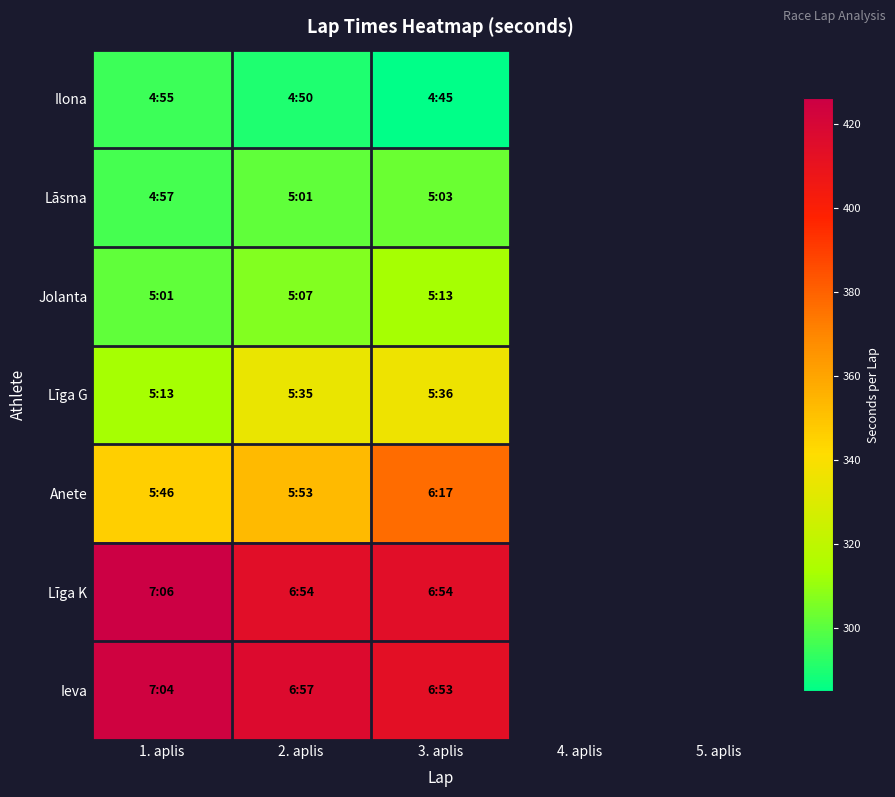

Is it true that Anete equals 135.6 at 3. aplis?

False